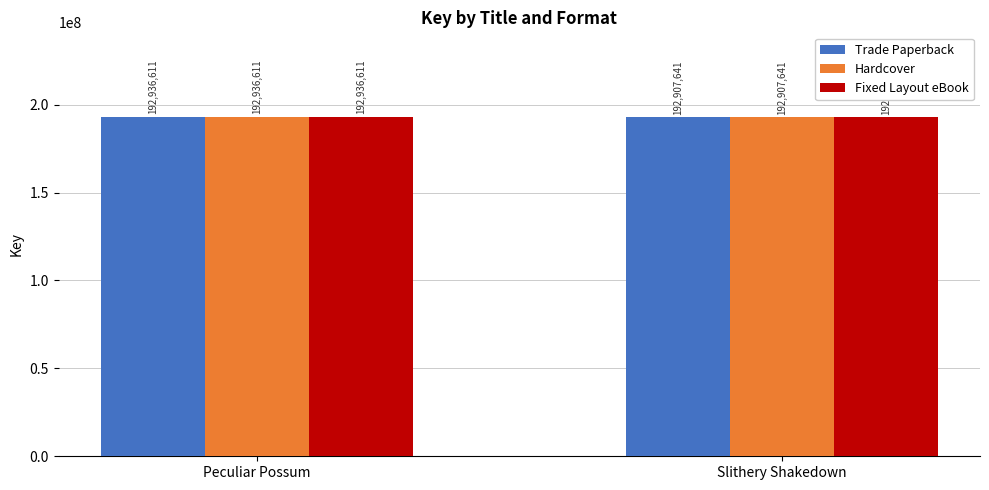

The Hardcover series shows 192936611 at Peculiar Possum. True or false?

True